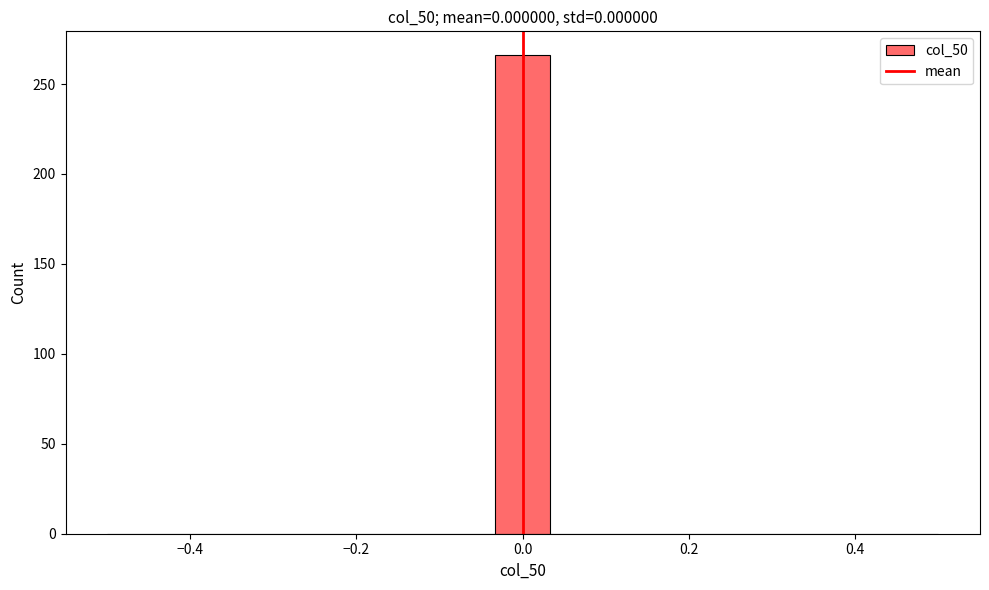

Read against the x-axis, roughly where is the centre of the tallest bar?

0.00